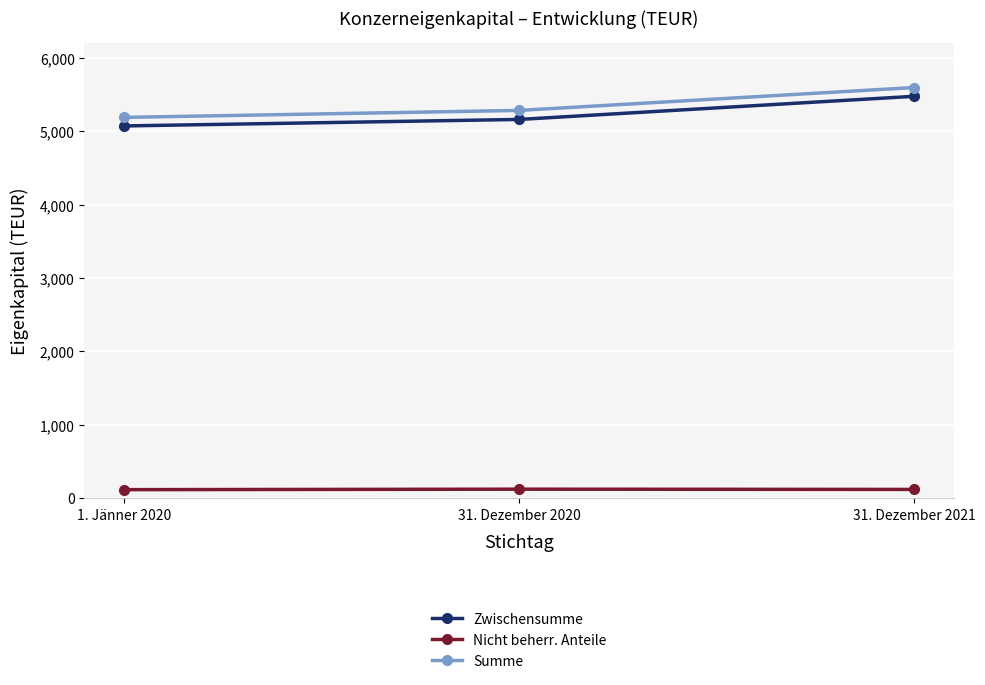

Is this an area chart (filled region under the line)?

No